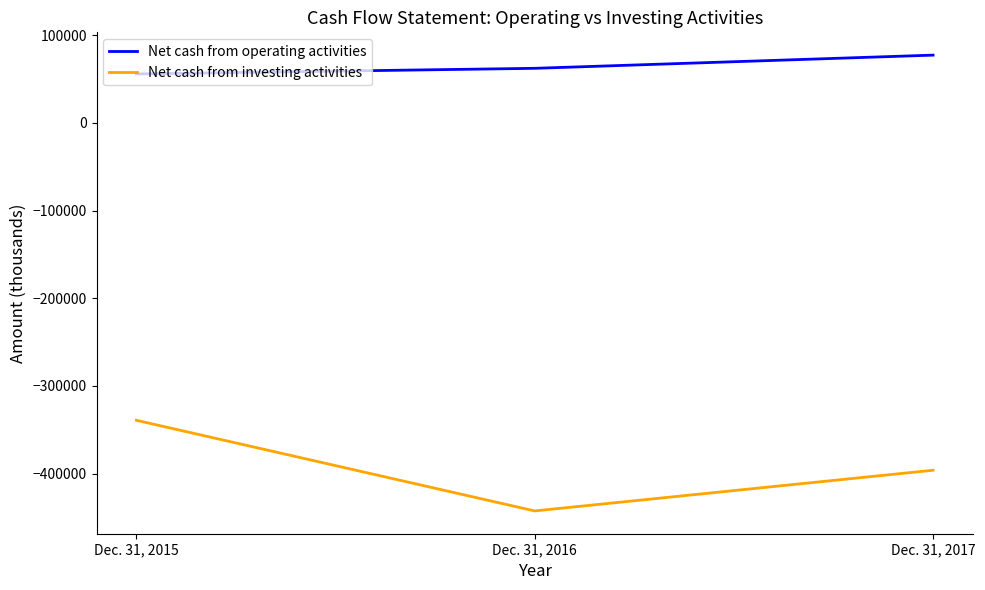

Count the number of data series in this chart.

2